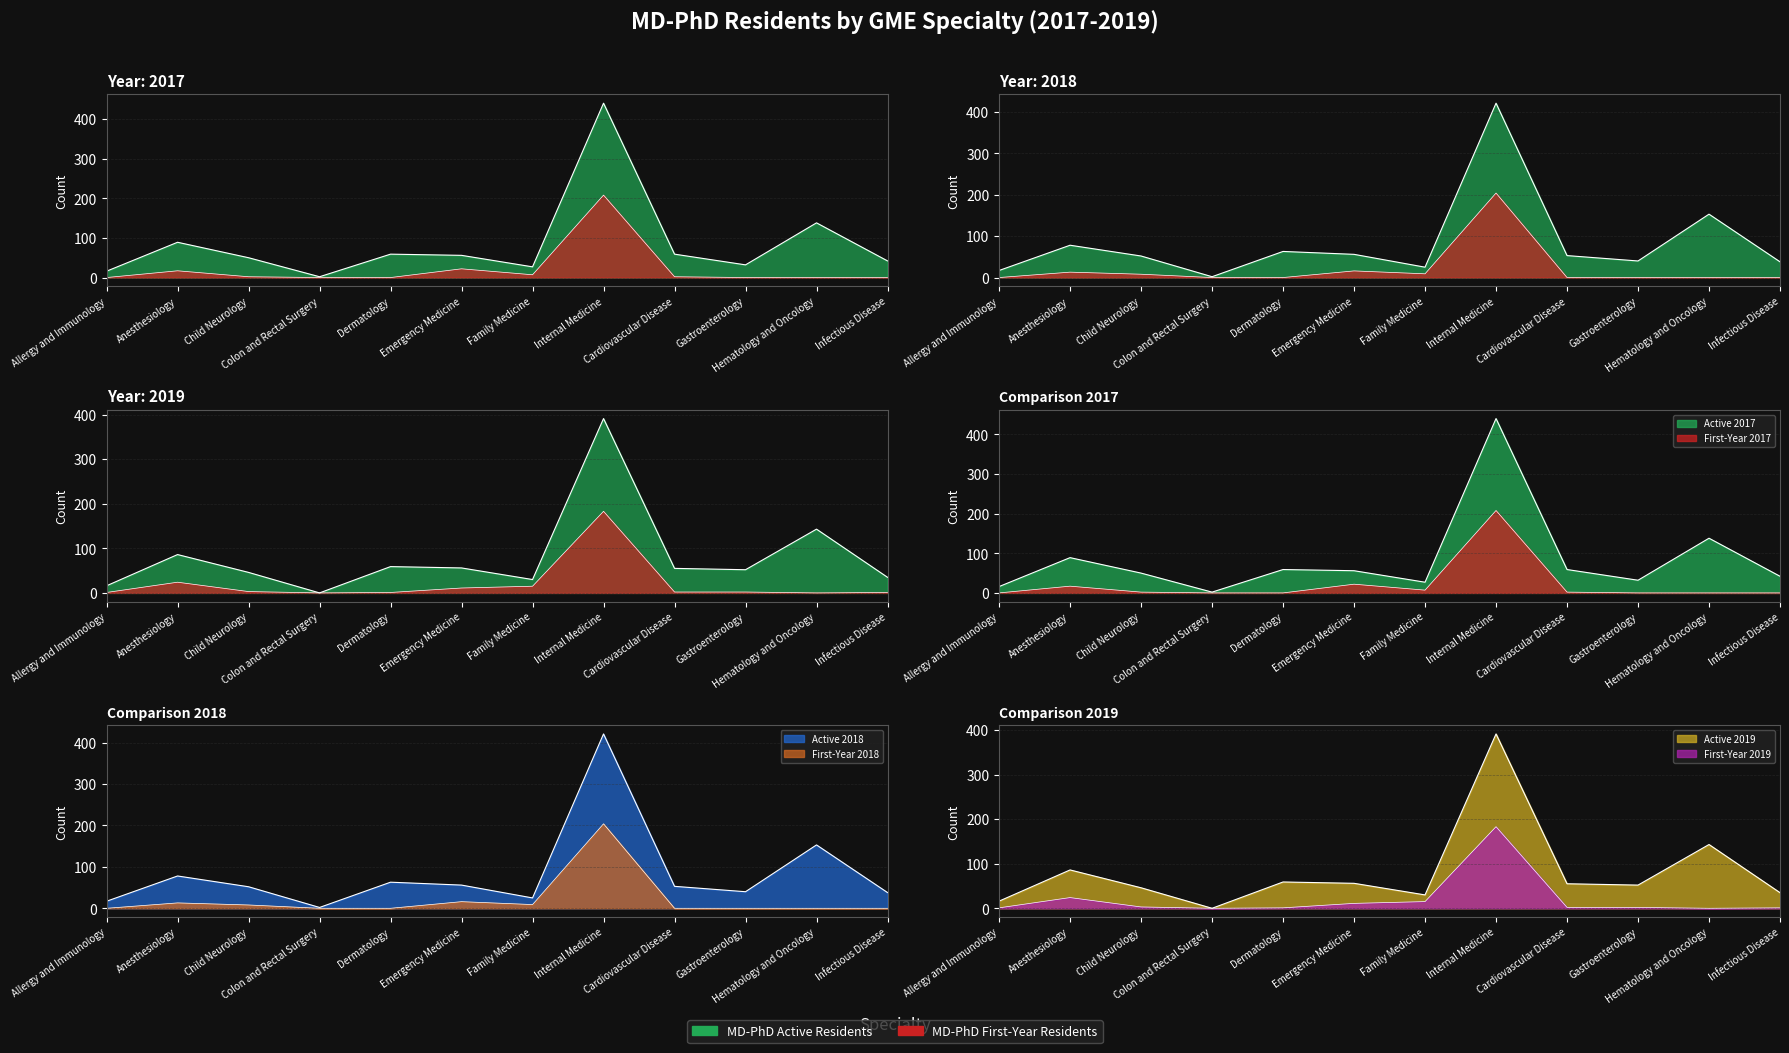

Is the value of MD-PhD Active 2018 at Dermatology greater than the value of MD-PhD First-Year 2019 at Infectious Disease?

Yes